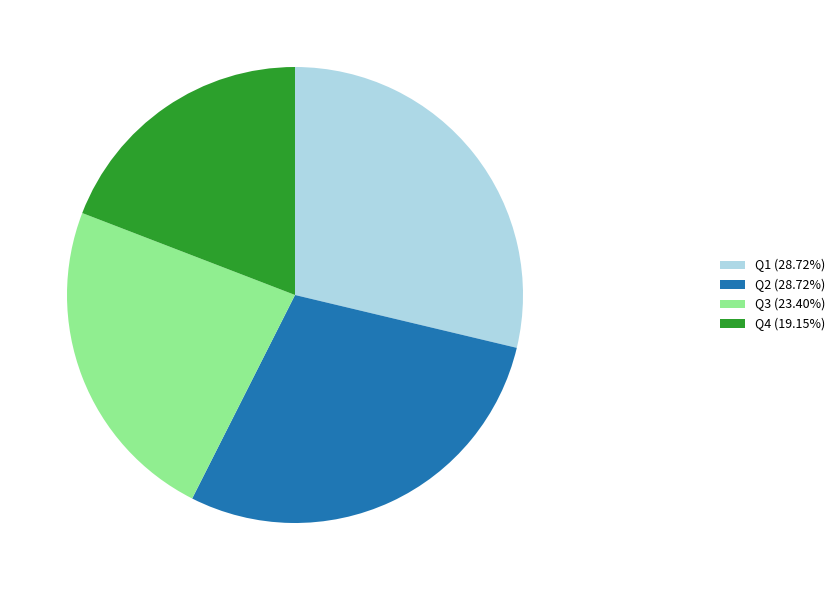

How many slices are in this pie chart?

4